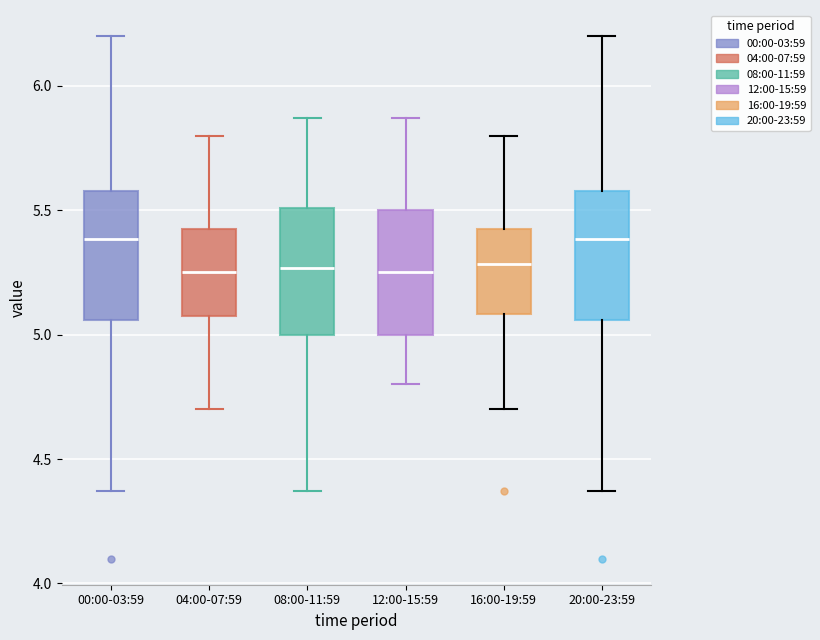

Where is the upper edge of the box for 04:00-07:59 on the y-axis? The values are not printed on the chart, so give them approximately, as read against the axis.

5.45